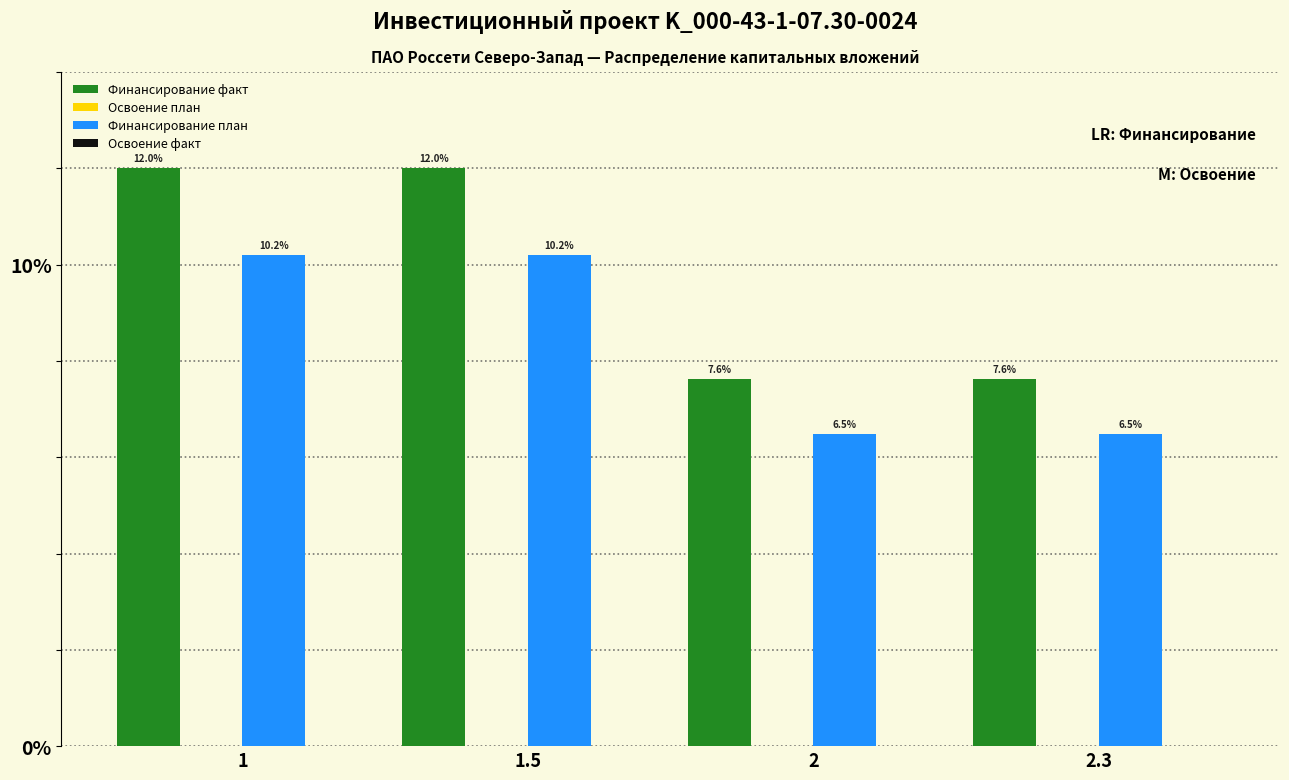

What is the sum of the Финансирование факт values at 1 and 1.5?

24.0